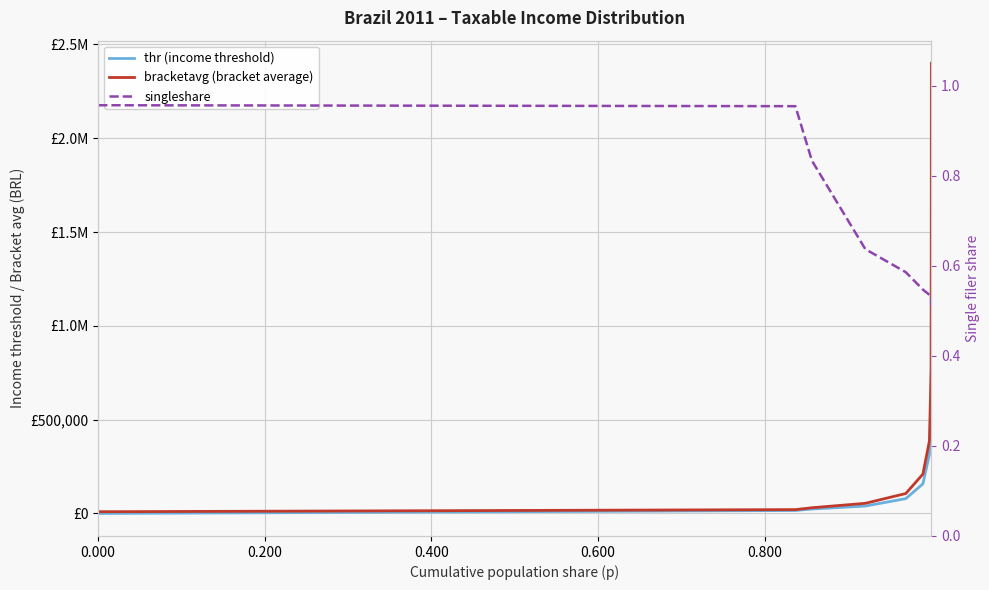

Rank the series by their average value, from highest to lowest.

bracketavg (bracket average), thr (income threshold), singleshare